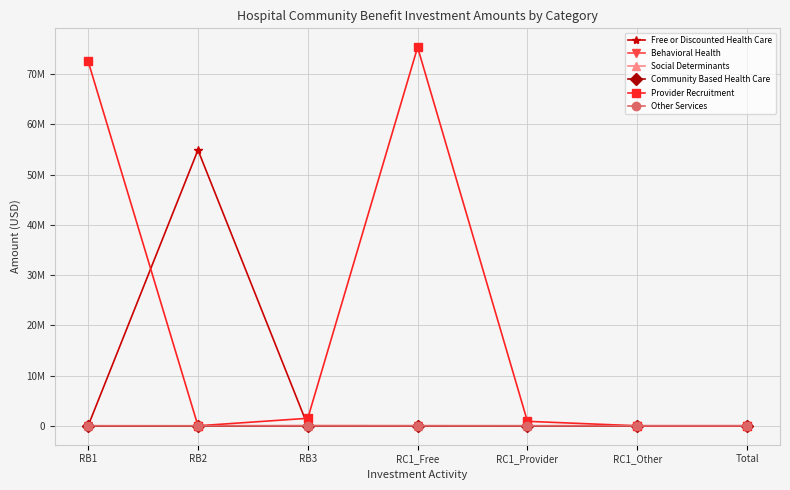

True or false: Community Based Health Care and Social Determinants intersect in this chart.

False